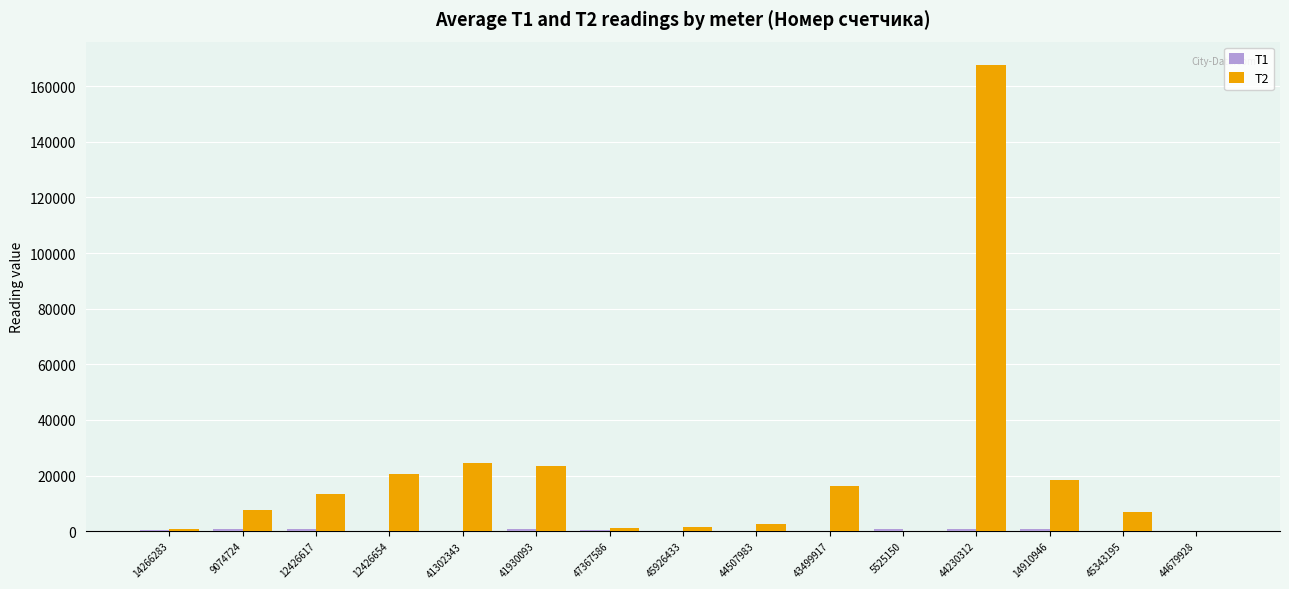

What is the maximum value shown in the chart?

167620